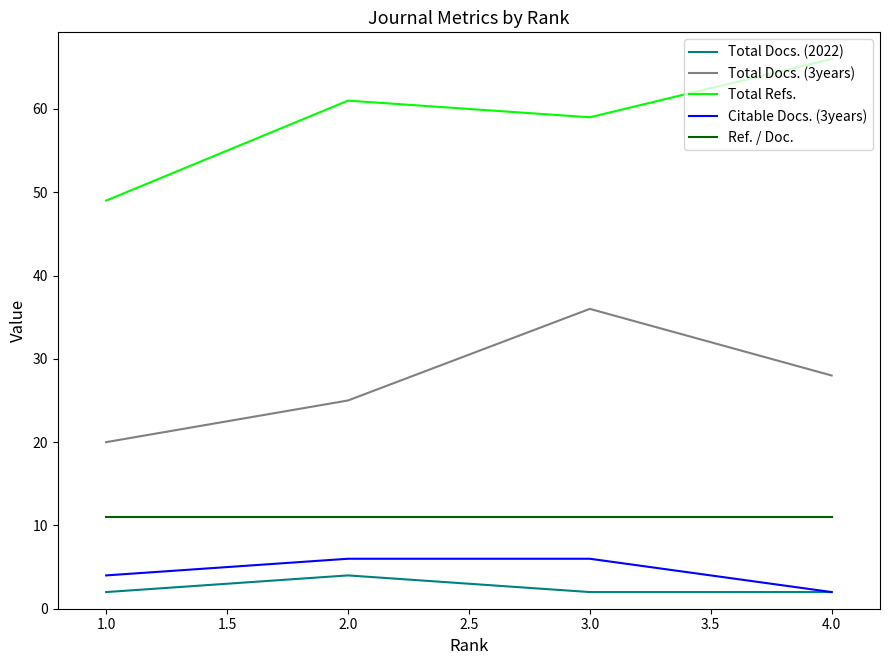

What is the maximum value shown in the chart?

66